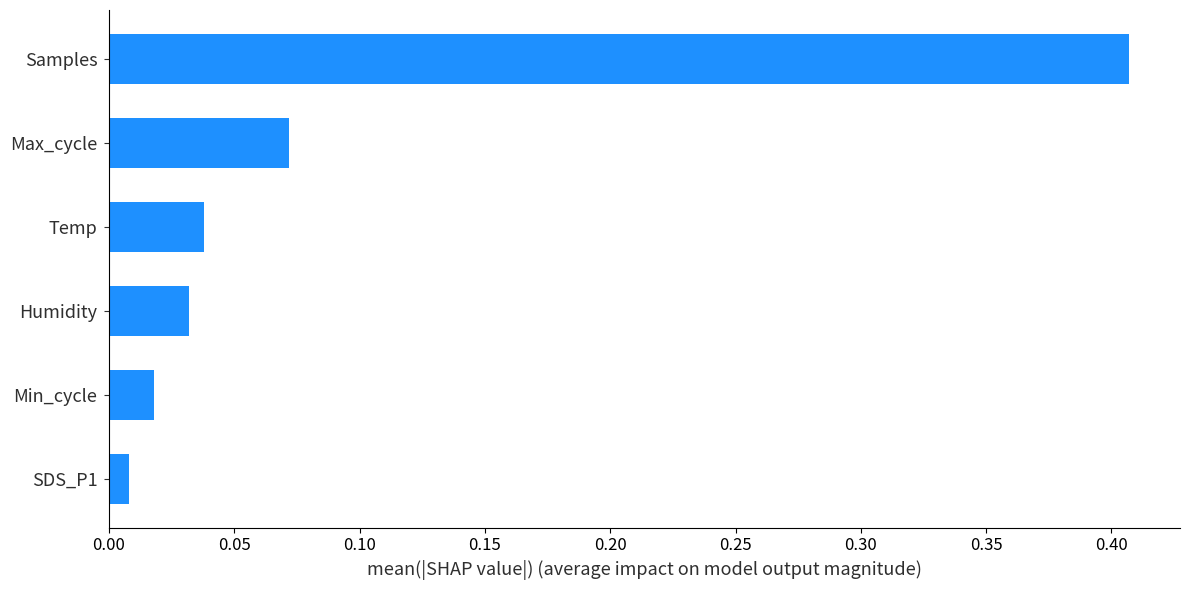

Are the bars grouped side by side (vs. stacked)?

No